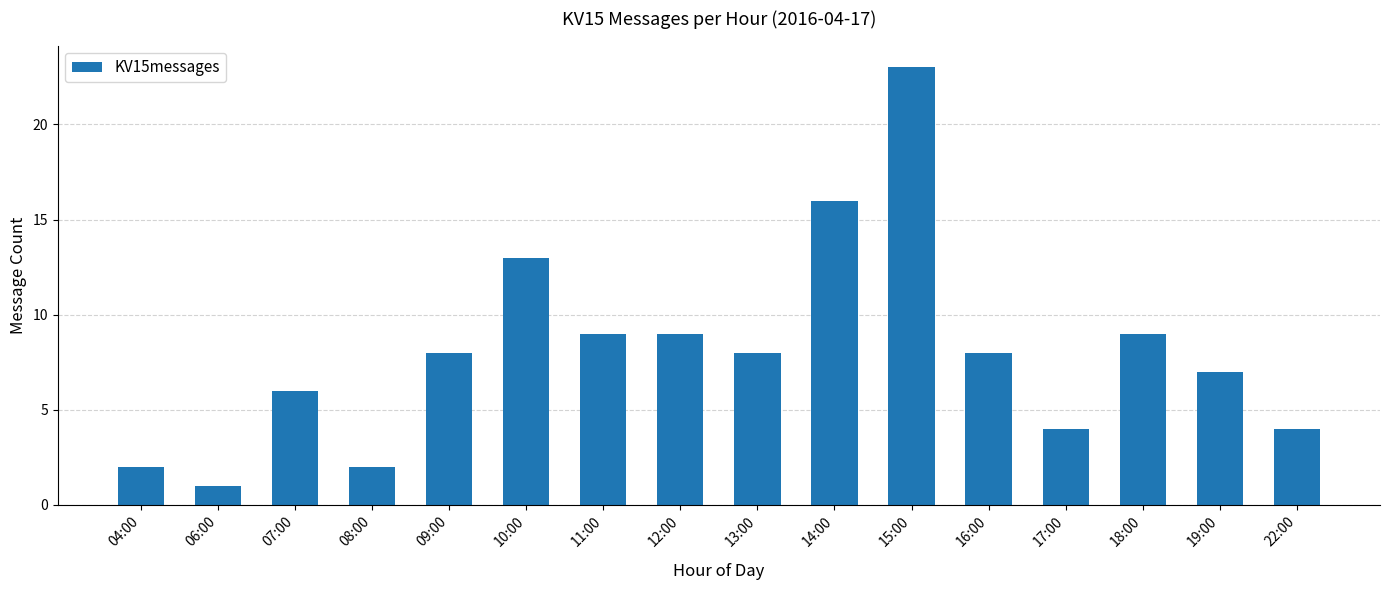

True or false: the data shows 21 at 10:00.

False